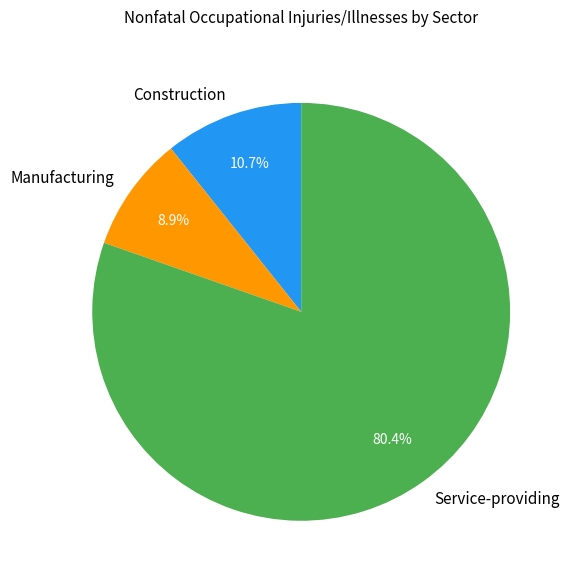

True or false: Construction accounts for 11% of the total.

True